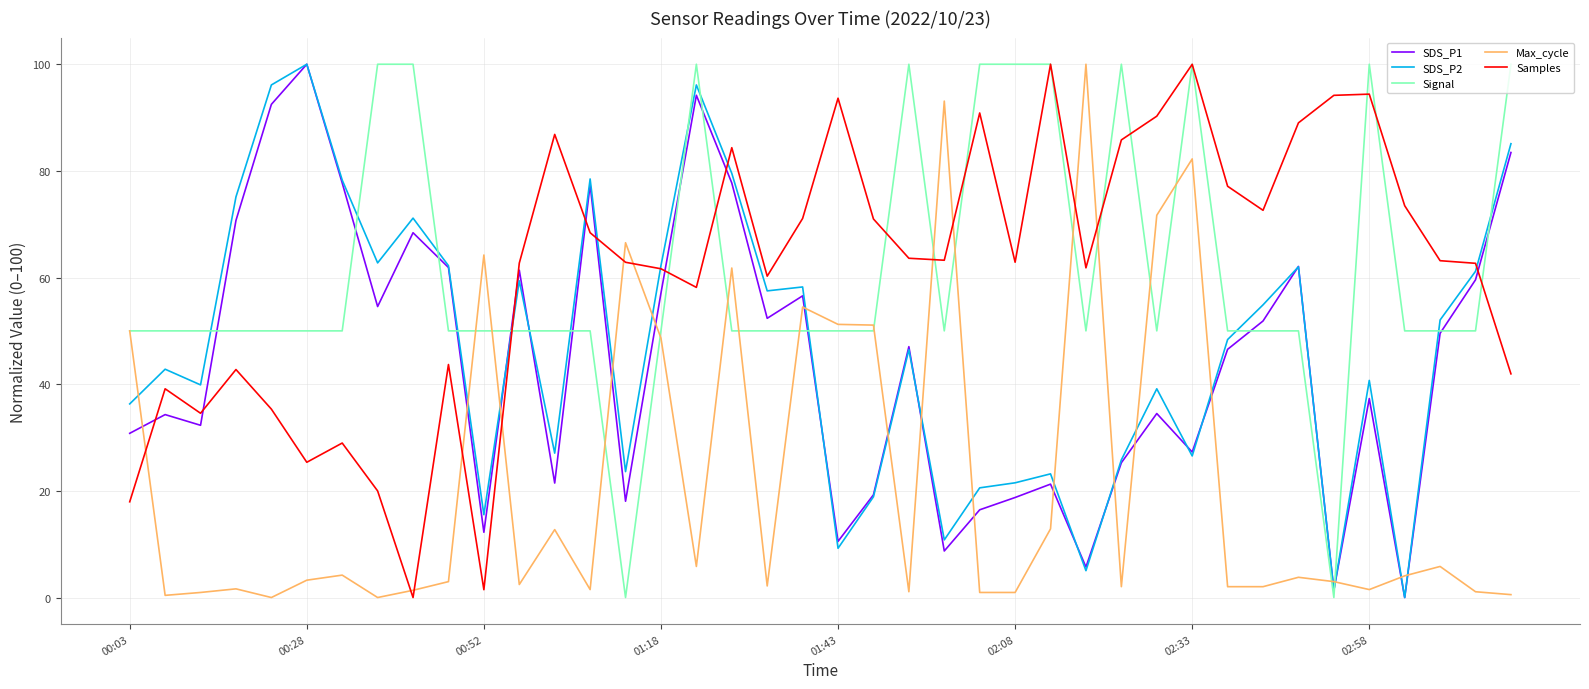

After their last crossing, which series has the higher values: SDS_P2 or Max_cycle?

SDS_P2